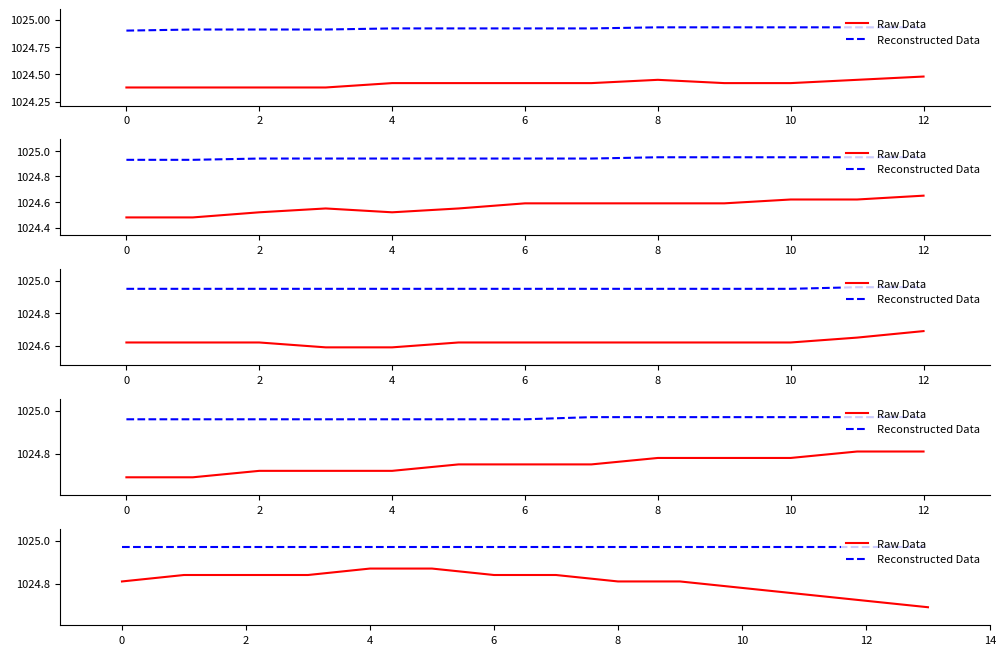

Rank the series by their maximum value, from highest to lowest.

Reconstructed Data, Raw Data